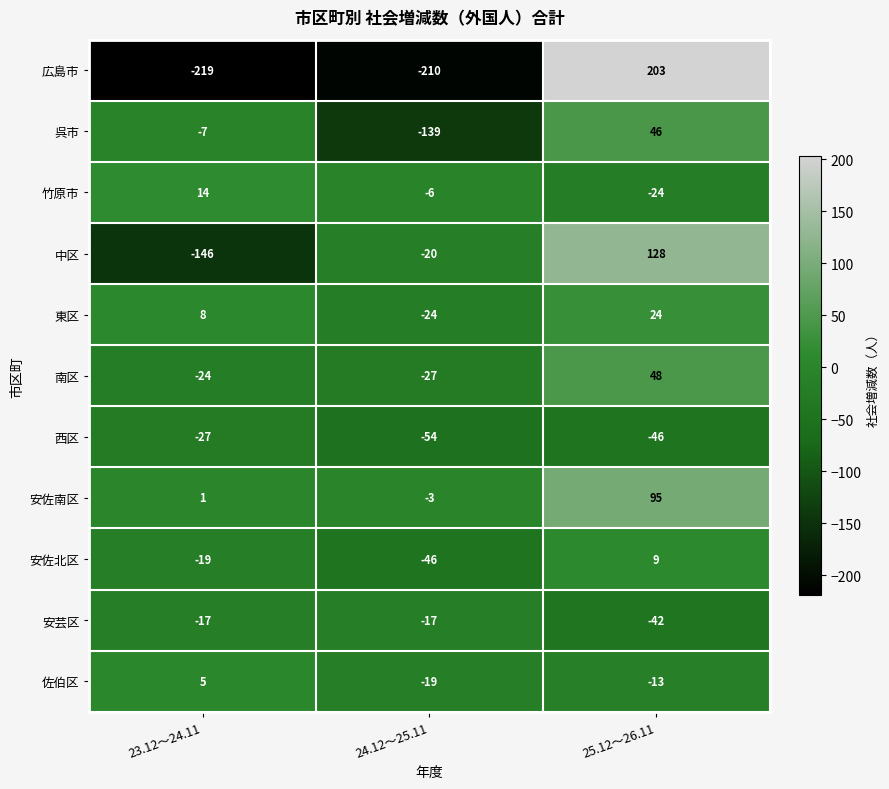

At how many categories does at least one series exceed 102?

1